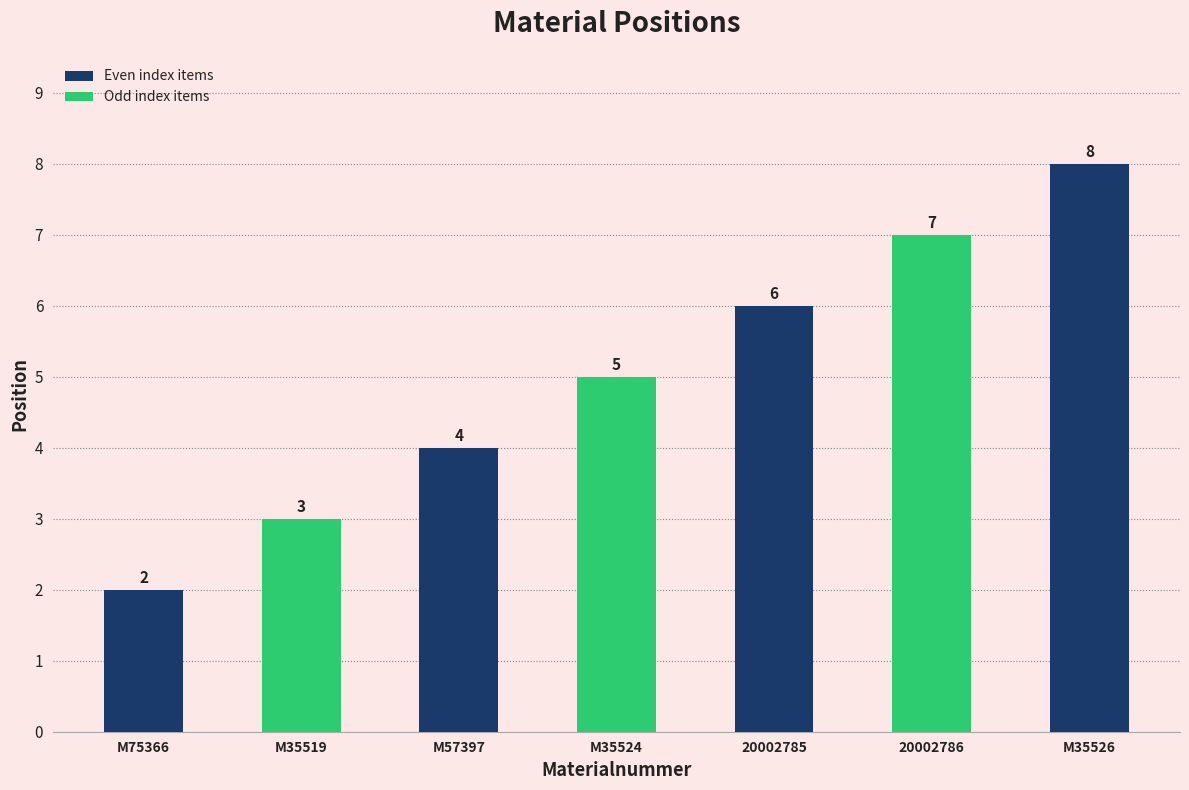

What is the difference between the maximum and second lowest values?

5